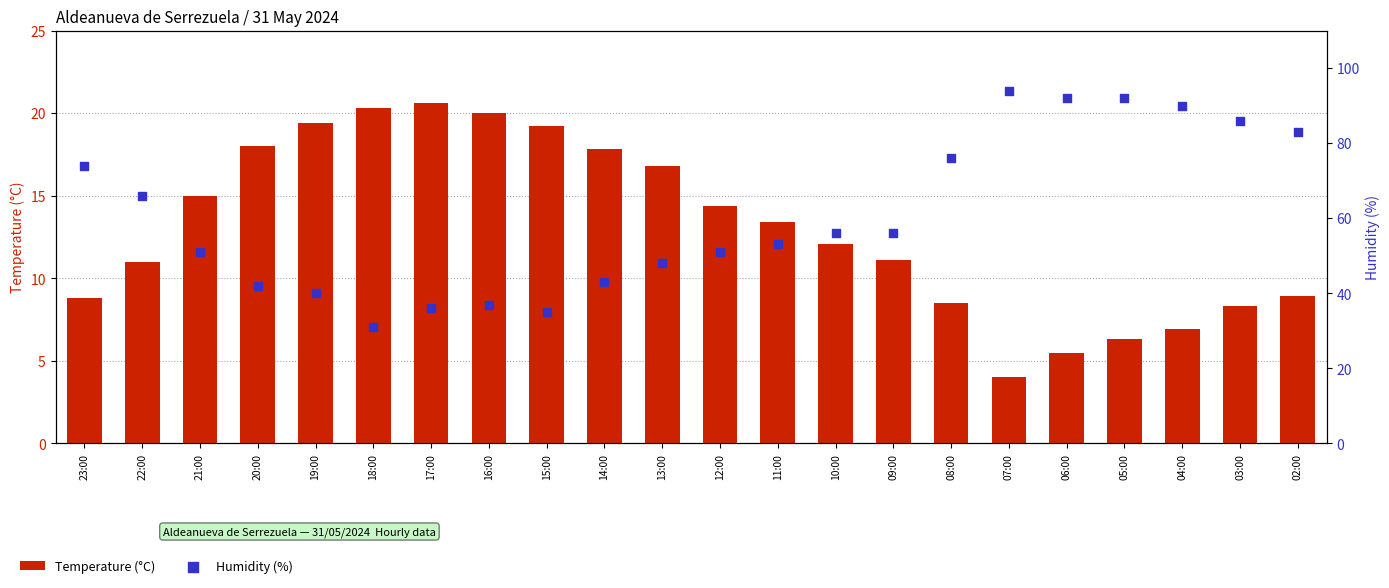

At which category is the sum across all series the highest?

05:00